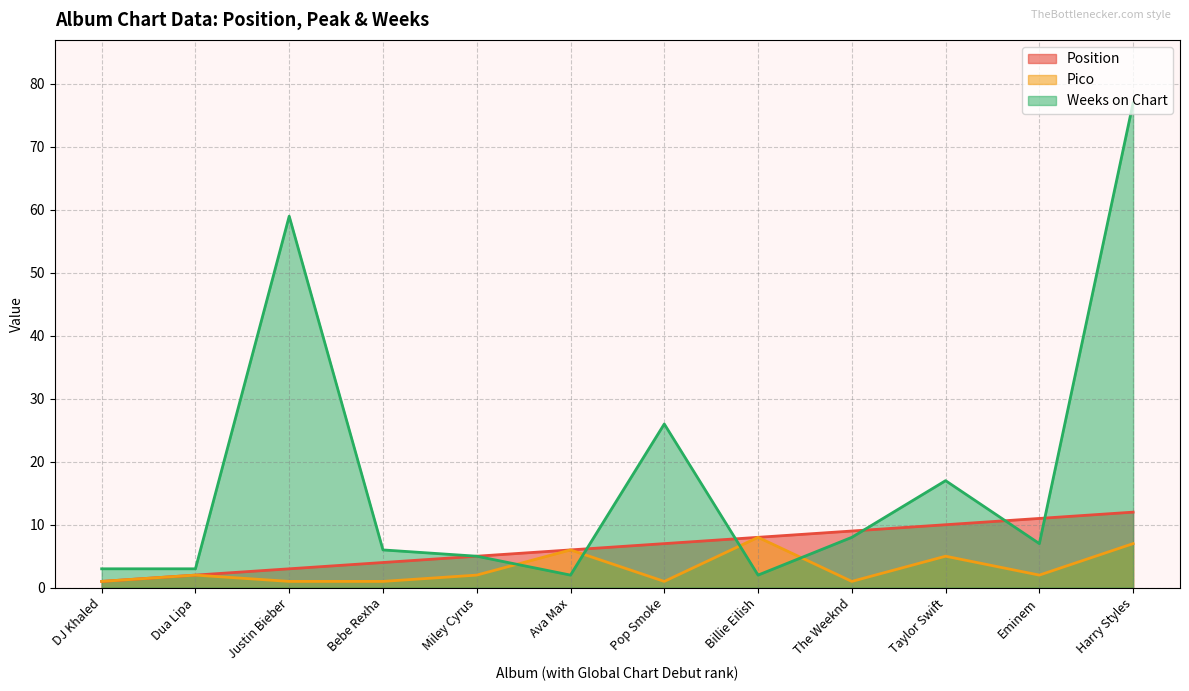

Which category has the lowest value across all series?

DJ Khaled